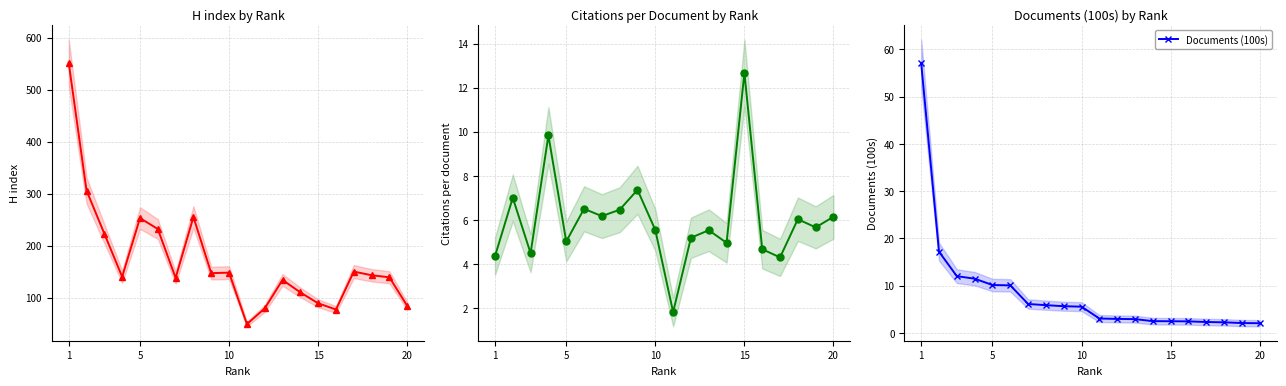

Count the number of categories in the chart.

20